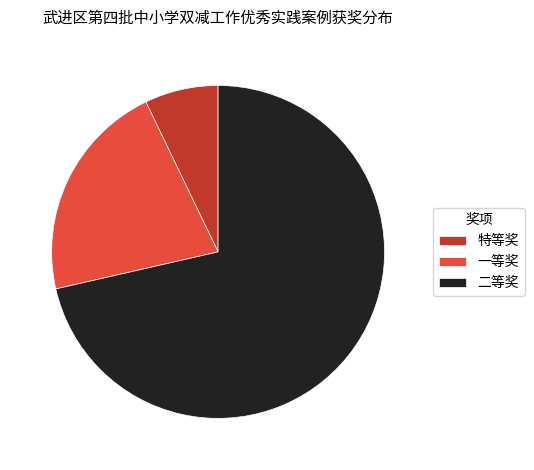

Is it true that 特等奖 is 7% of the pie?

True